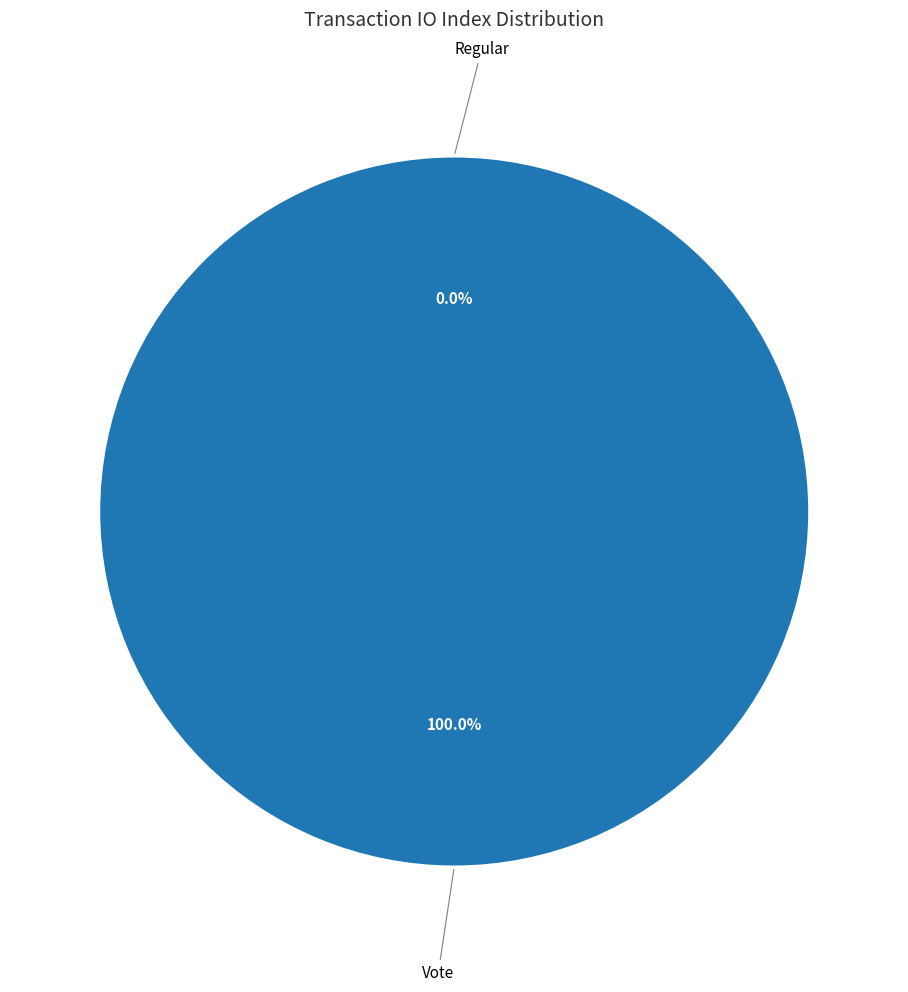

What is the change in value from Regular to Vote?

+2